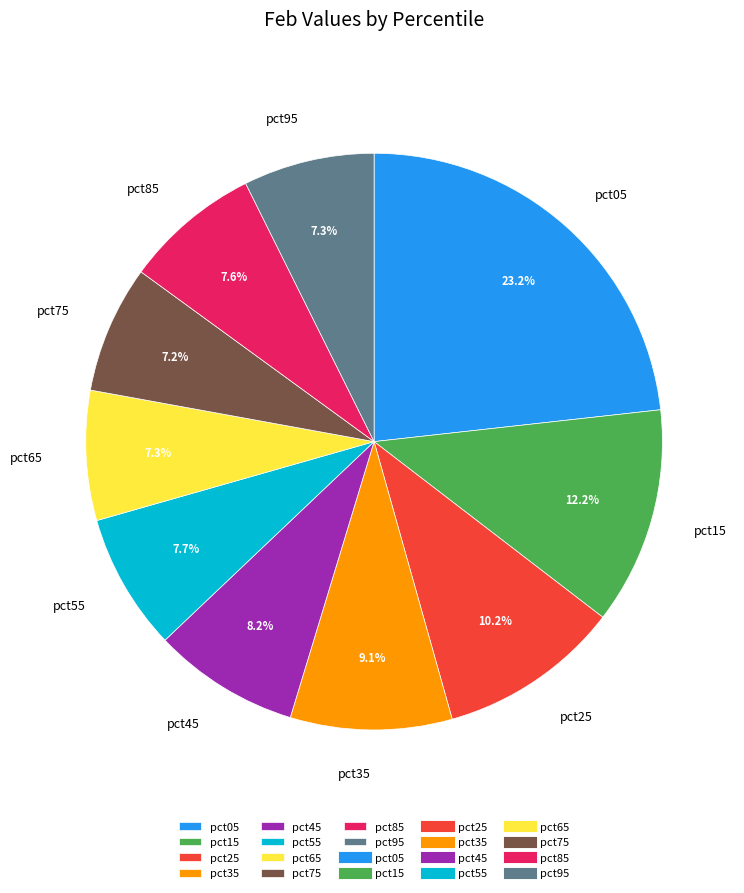

Which has a higher value, pct55 or pct45?

pct45